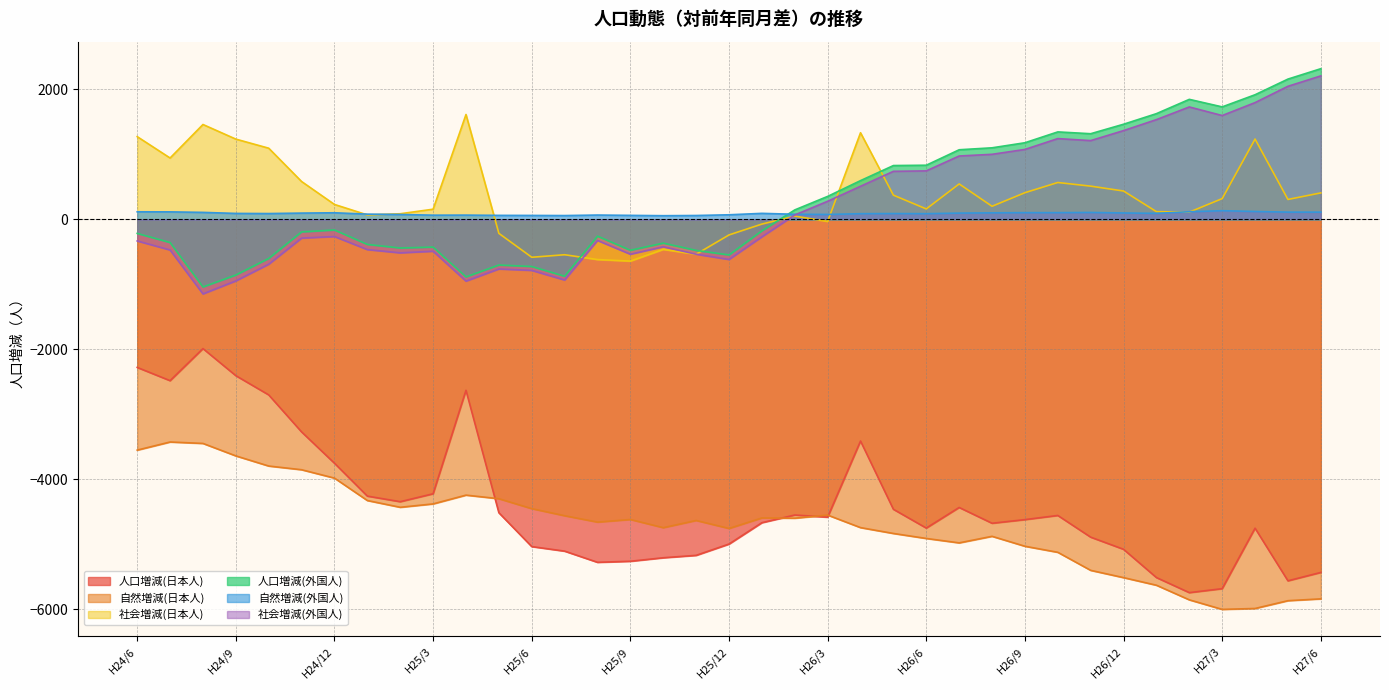

Between H26/8 and H27/2, which series saw the biggest shift?

人口増減(日本人)